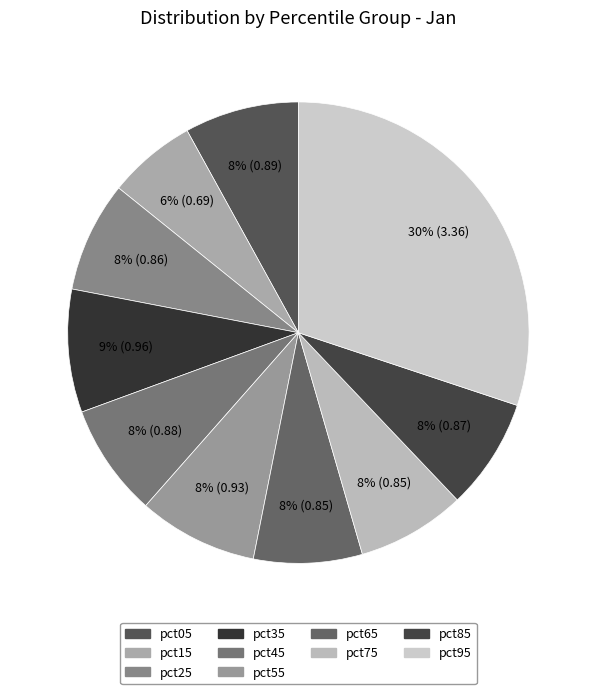

Is pct65 the majority of the pie?

No